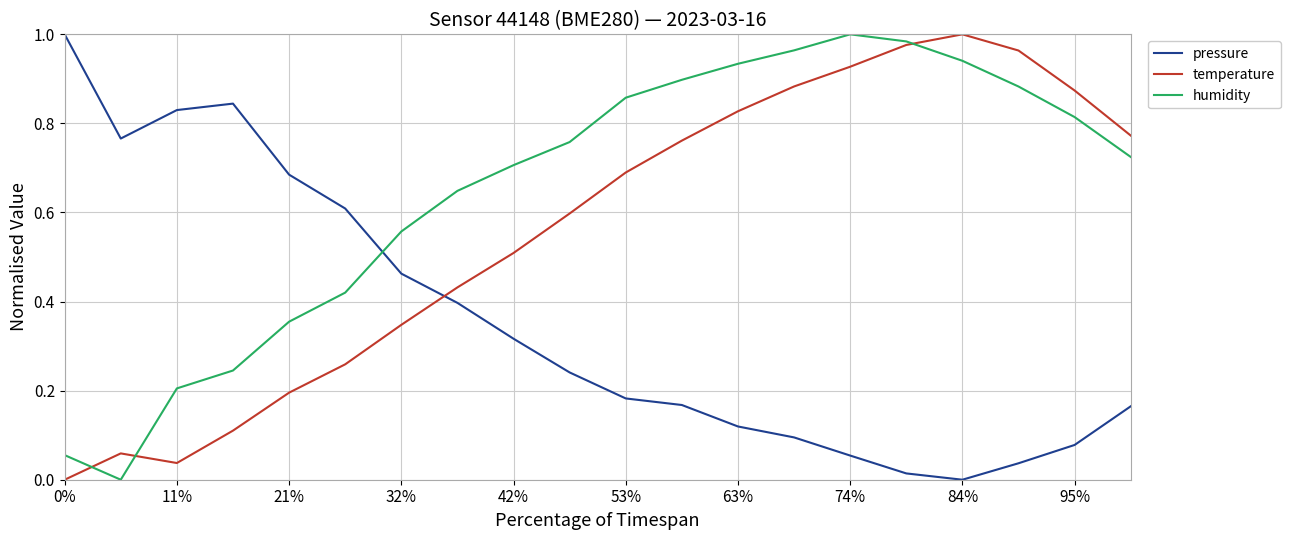

Which series has the largest total across all categories?

humidity